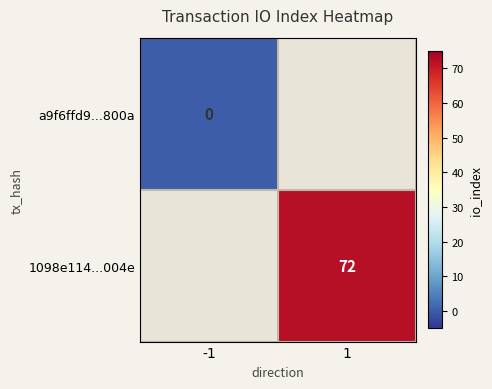

The 1098e114...004e series shows 95 at 1. True or false?

False